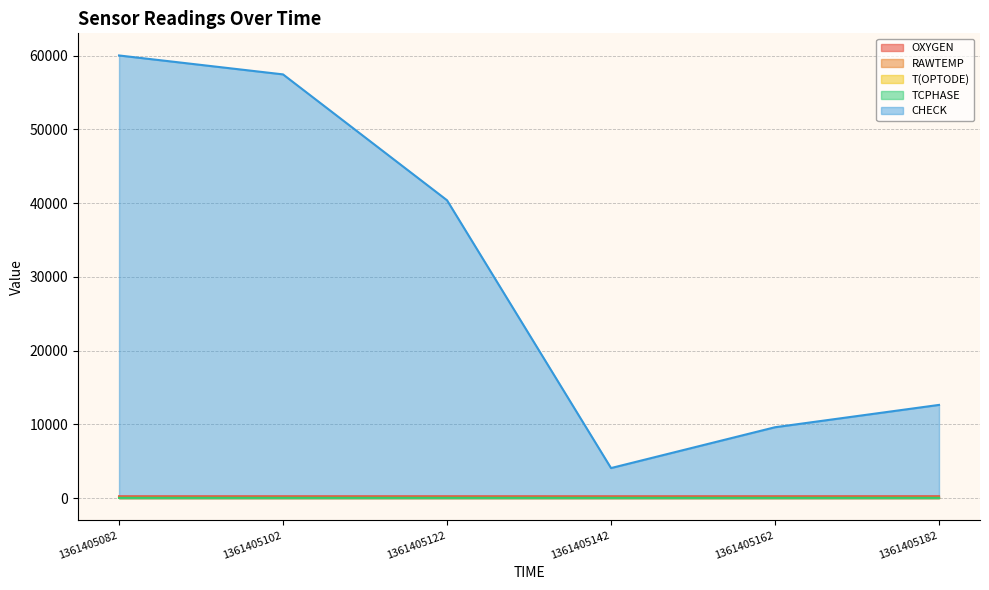

What is the highest value of the OXYGEN series?

245.5